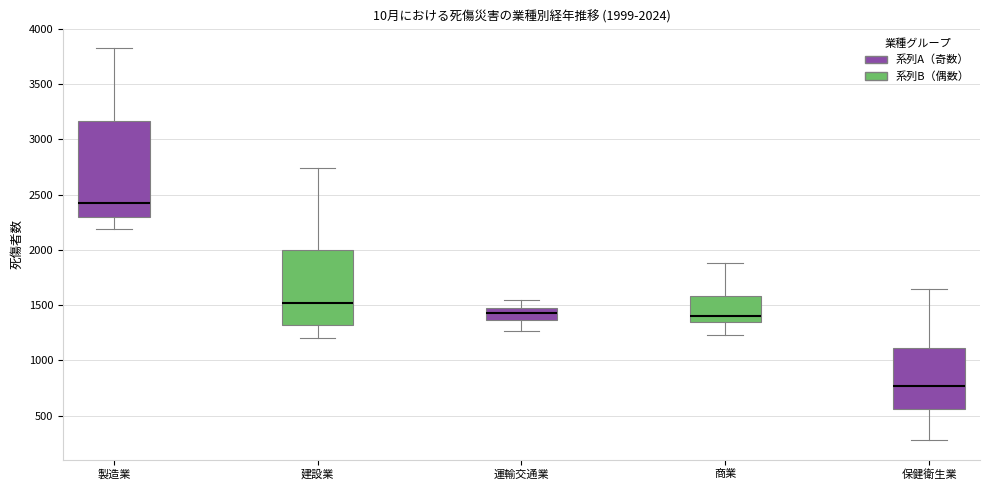

Which box has the lowest median line?

保健衛生業